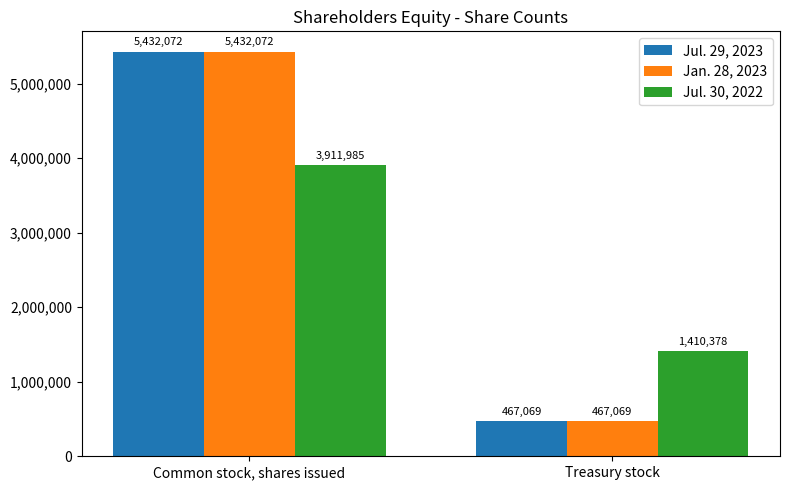

Rank the categories by Jan. 28, 2023 value from highest to lowest.

Common stock, shares issued, Treasury stock